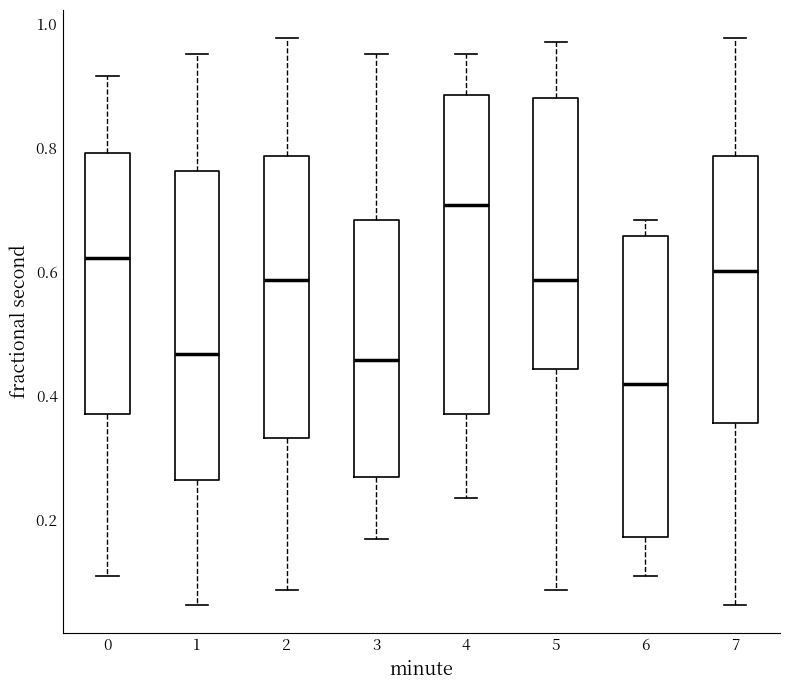

Reading left to right, read every box against the y-axis: the position of its median line, the range the box covers, and the ends of its whiskers. The values are not printed on the chart, so give them approximately, as read against the axis.

0: median 0.62, box 0.38 to 0.80, whiskers 0.12 to 0.92
1: median 0.46, box 0.26 to 0.76, whiskers 0.06 to 0.96
2: median 0.58, box 0.34 to 0.78, whiskers 0.08 to 0.98
3: median 0.46, box 0.26 to 0.68, whiskers 0.16 to 0.96
4: median 0.70, box 0.38 to 0.88, whiskers 0.24 to 0.96
5: median 0.58, box 0.44 to 0.88, whiskers 0.08 to 0.98
6: median 0.42, box 0.18 to 0.66, whiskers 0.12 to 0.68
7: median 0.60, box 0.36 to 0.78, whiskers 0.06 to 0.98